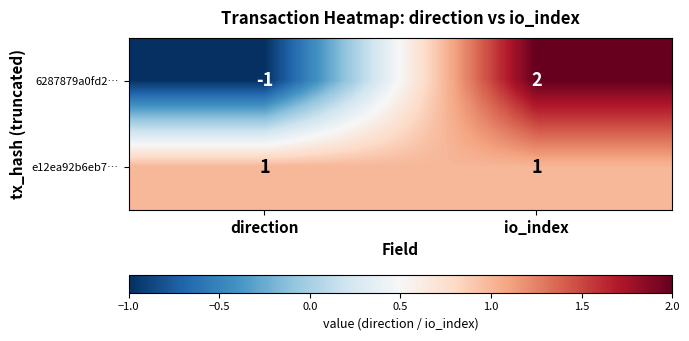

The 6287879a0fd2… series shows -1 at direction. True or false?

True